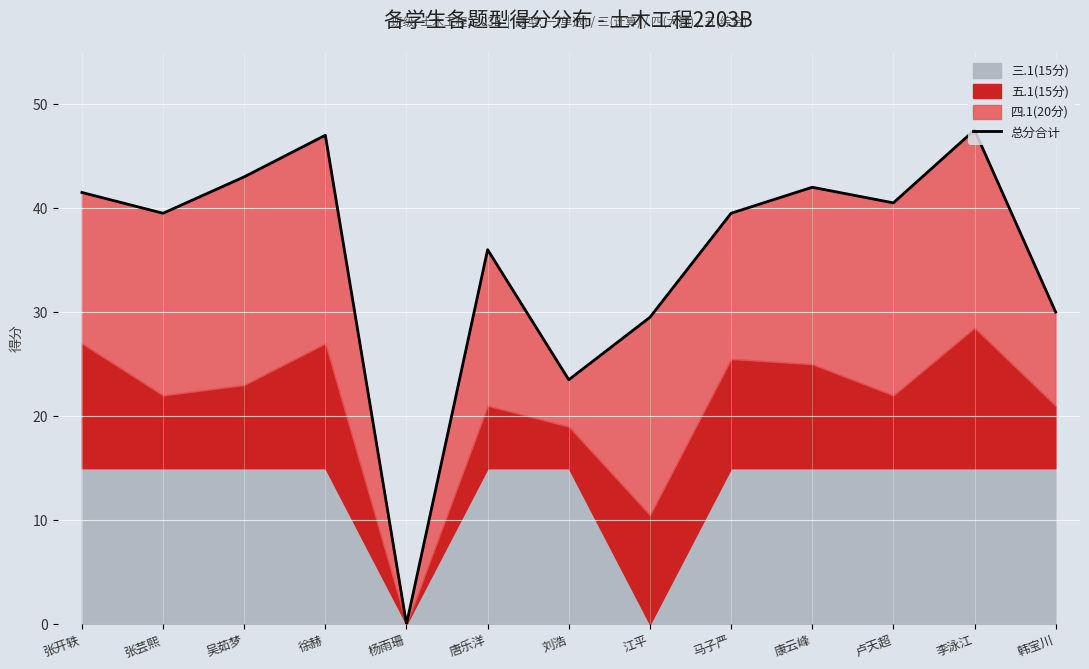

Which label corresponds to the smallest value in the chart?

杨雨珊